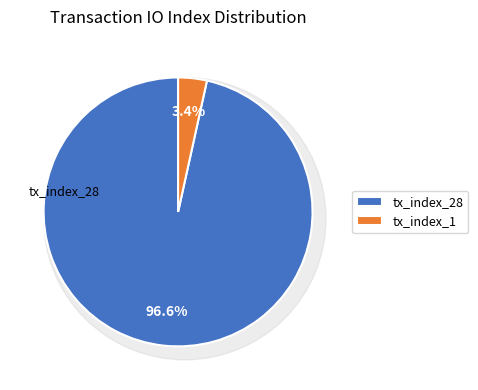

Do tx_index_28 and tx_index_1 together represent more than half of the pie?

Yes